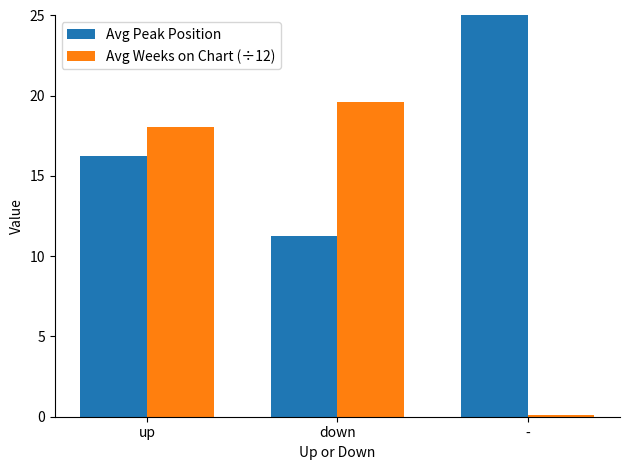

Which series has the largest total across all categories?

Avg Peak Position